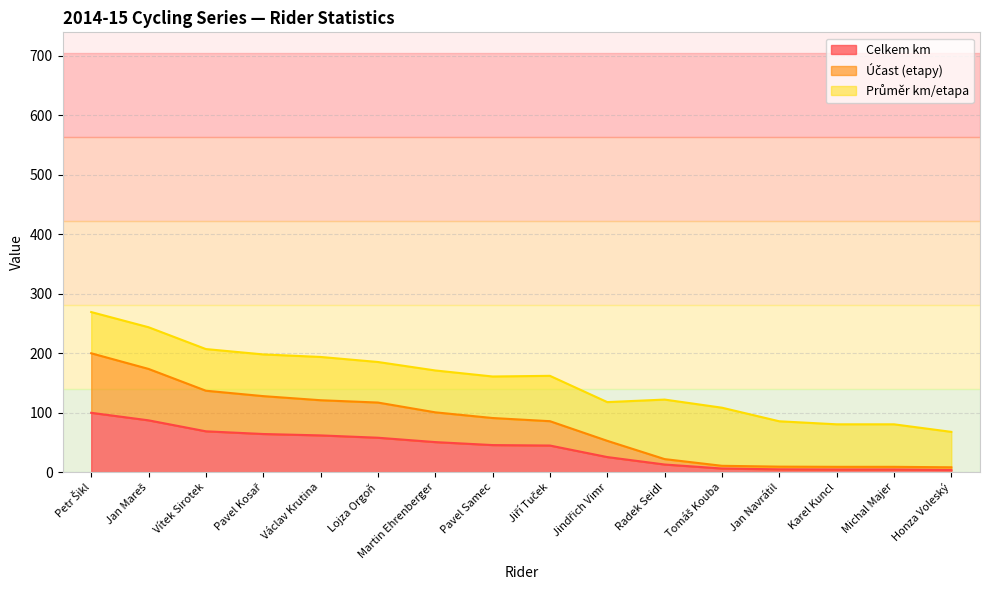

True or false: Účast (etapy) and Celkem km intersect in this chart.

False